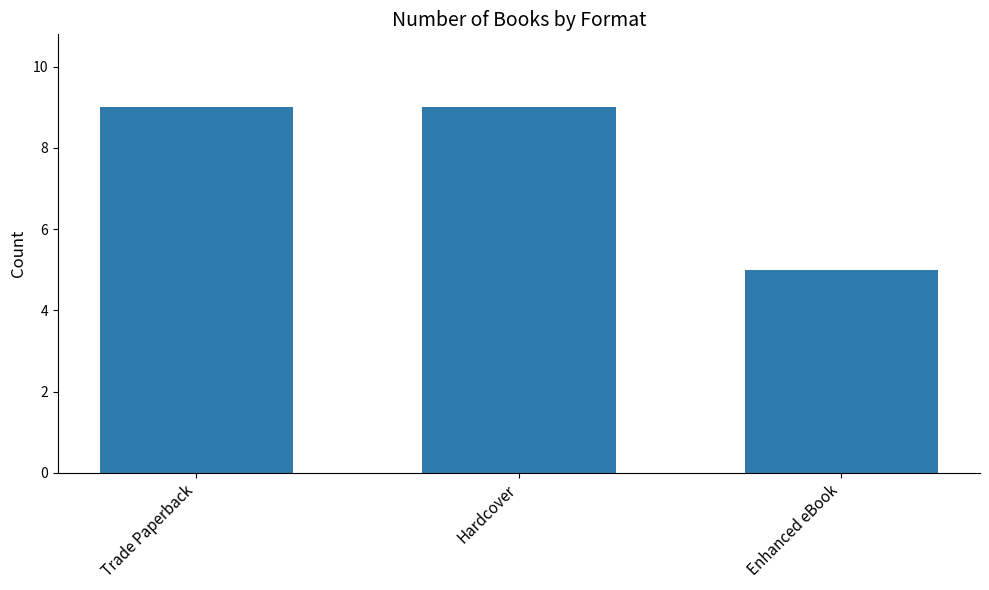

Reading right to left, transcribe all the data shown in this chart.

Enhanced eBook=5	Hardcover=9	Trade Paperback=9